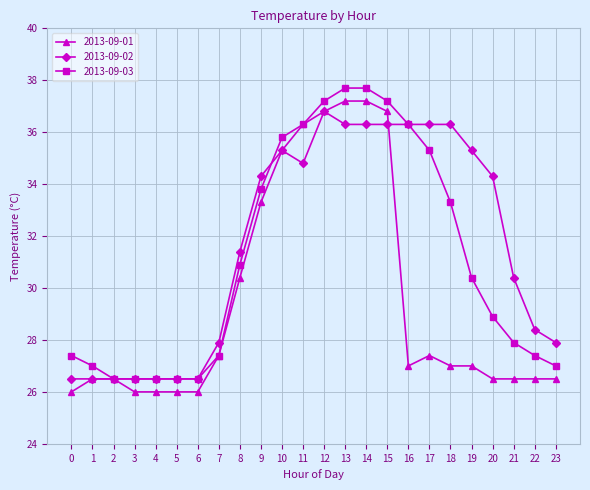

At how many categories does at least one series exceed 31?

13